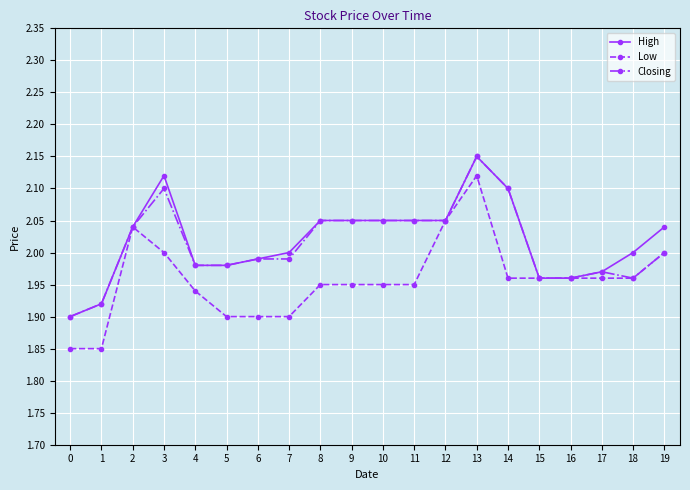

Which category has the highest value in the Closing series?

13